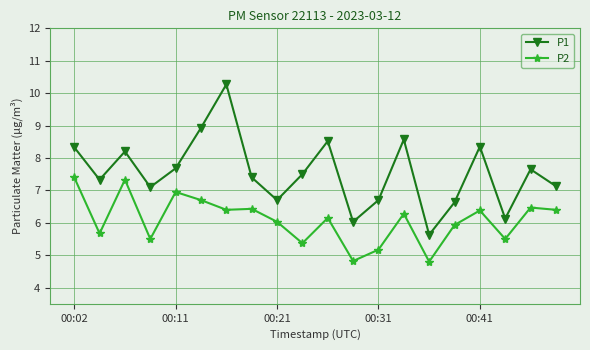

What is the greatest value displayed?

10.3